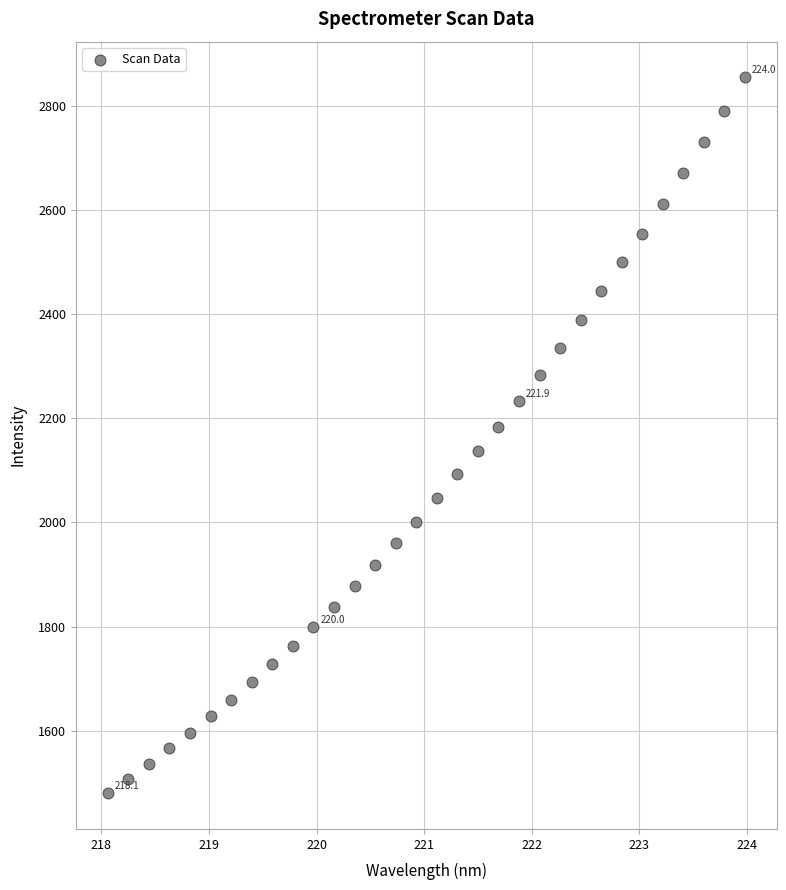

What is the range of X values (max minus min)?

5.9